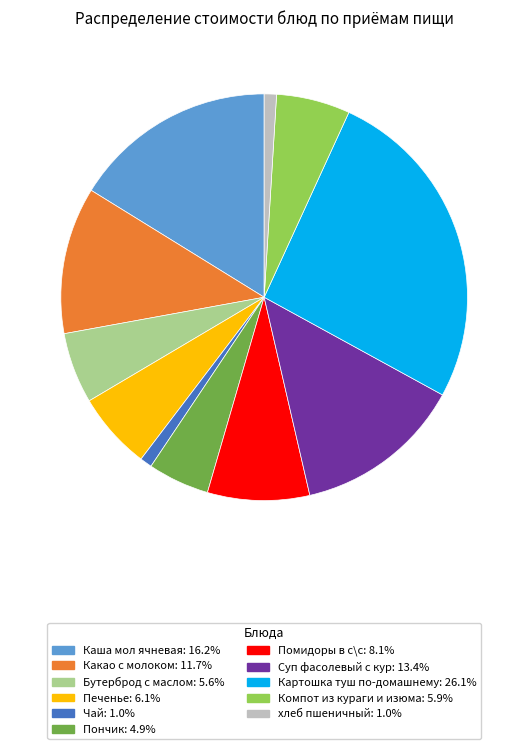

What is the ratio of the value at Картошка туш по-домашнему to the value at хлеб пшеничный?

26.8